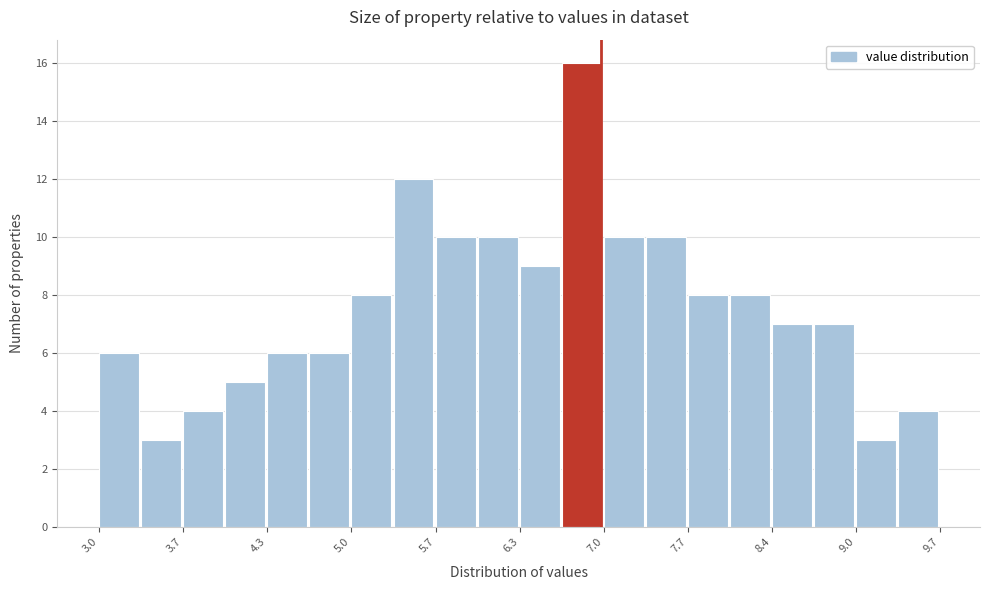

Around what value on the x-axis is the tallest bar? Give the approximate position of its centre, as read against the axis.

6.8